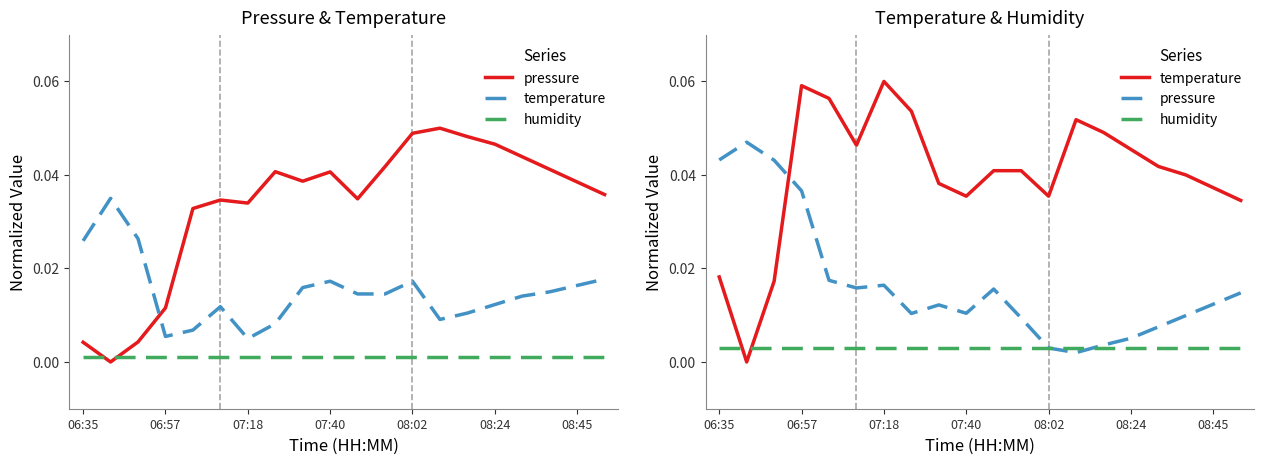

Which series ends up on top after the final intersection of humidity and temperature?

temperature